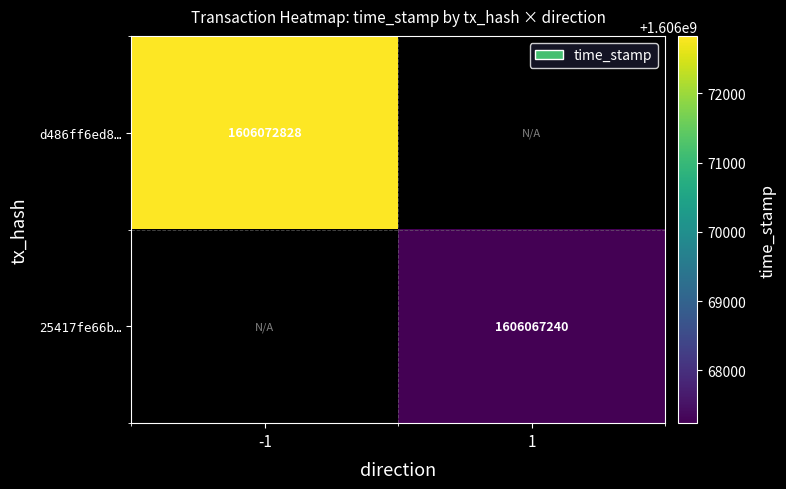

What is the minimum value shown in the chart?

1606067240.0